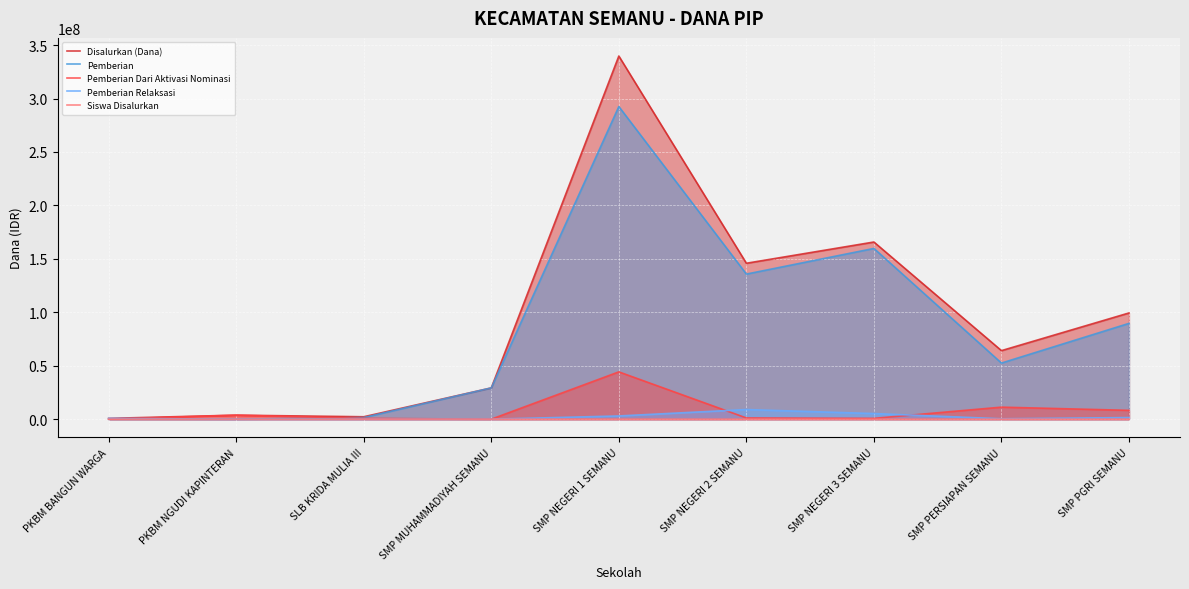

What is the difference between the highest and lowest values at SMP NEGERI 3 SEMANU?

165749736